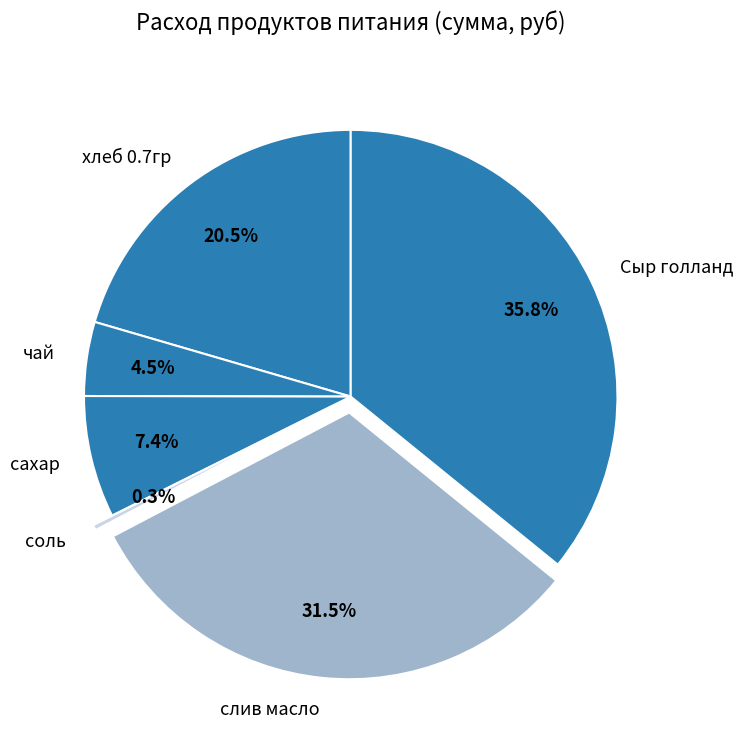

Do сахар and чай together represent more than half of the pie?

No